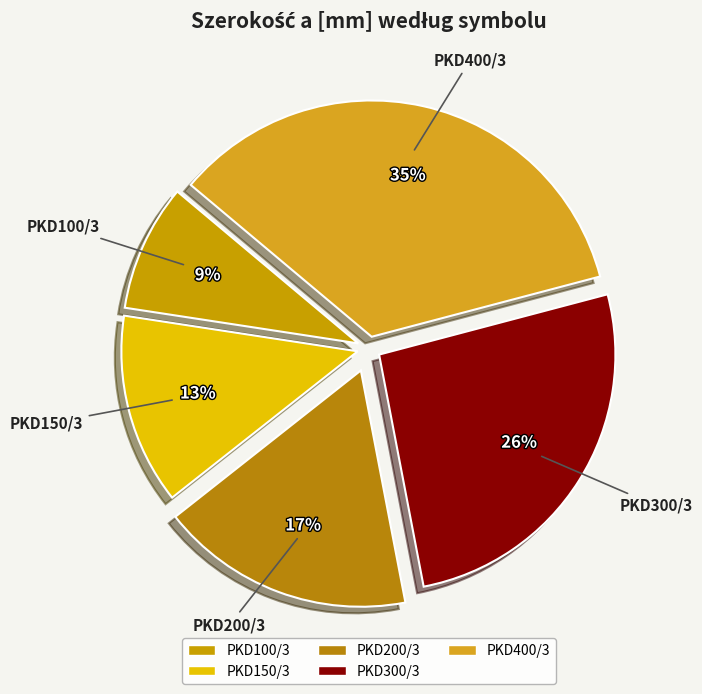

What percentage is the PKD400/3 slice, to the nearest percent?

35%